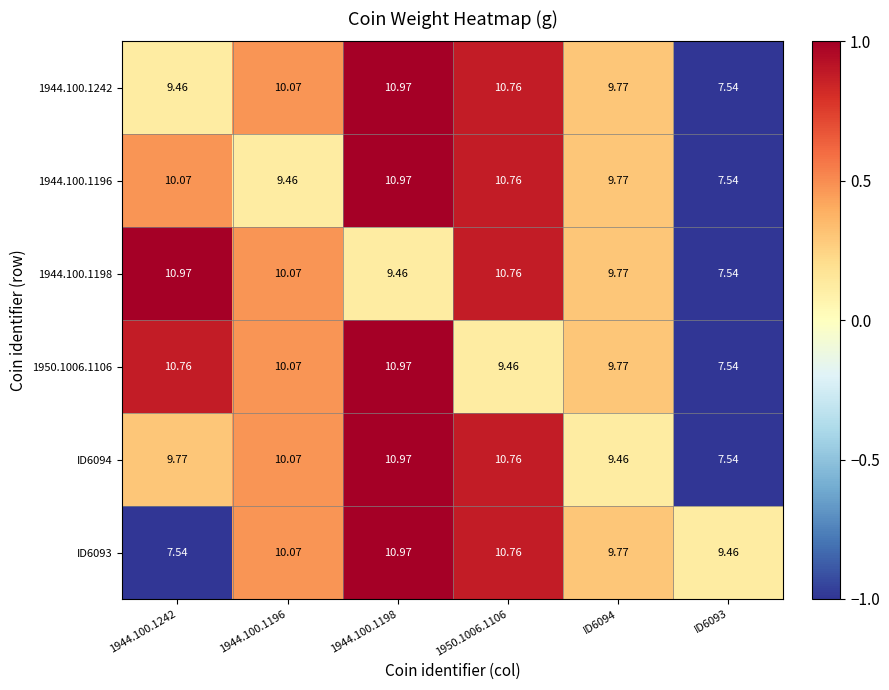

Is the value of ID6093 at ID6093 greater than the value of 1944.100.1196 at ID6093?

Yes